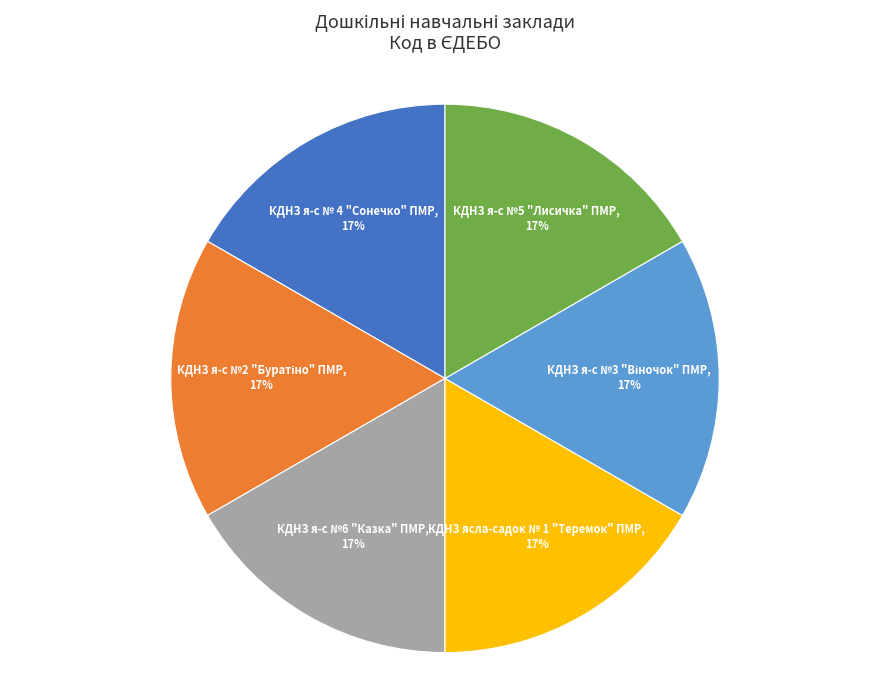

To the nearest percent, what is the average slice percentage?

17%